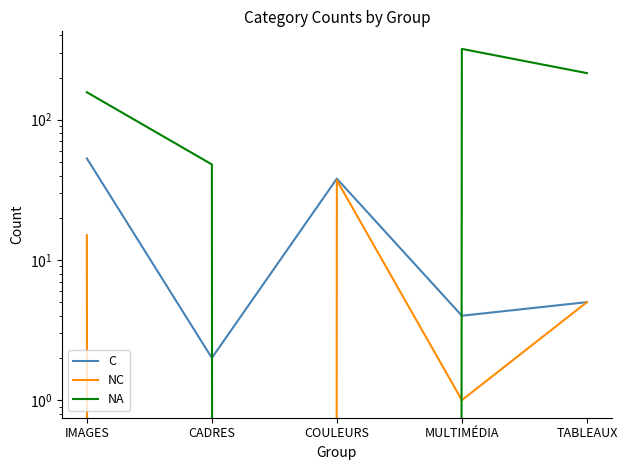

Which series changed the most between IMAGES and COULEURS?

NA